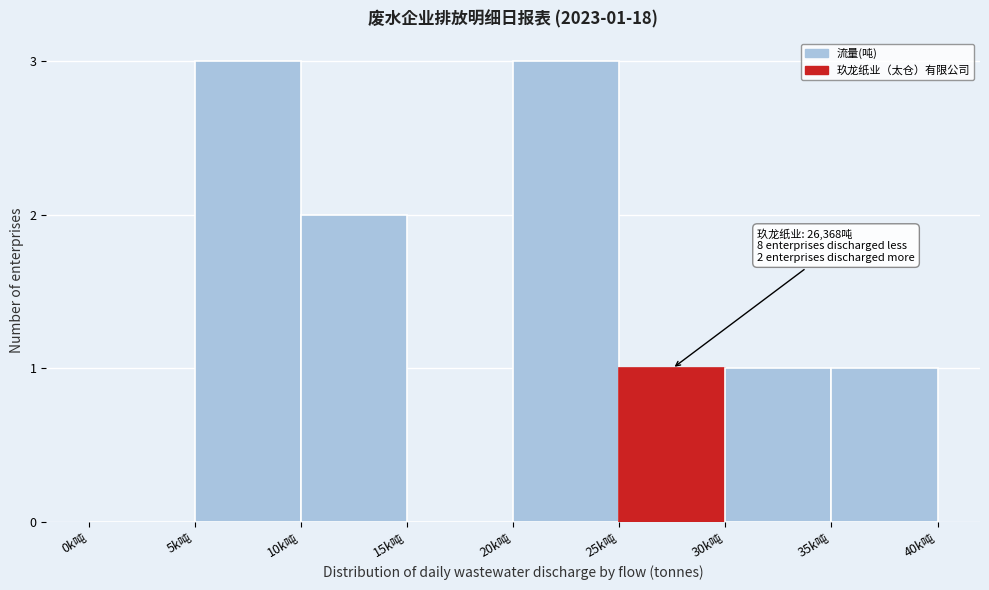

Reading left to right, extract all data points from this chart.

0k吨=0	5k吨=3	10k吨=2	15k吨=0	20k吨=3	25k吨=1	30k吨=1	35k吨=1